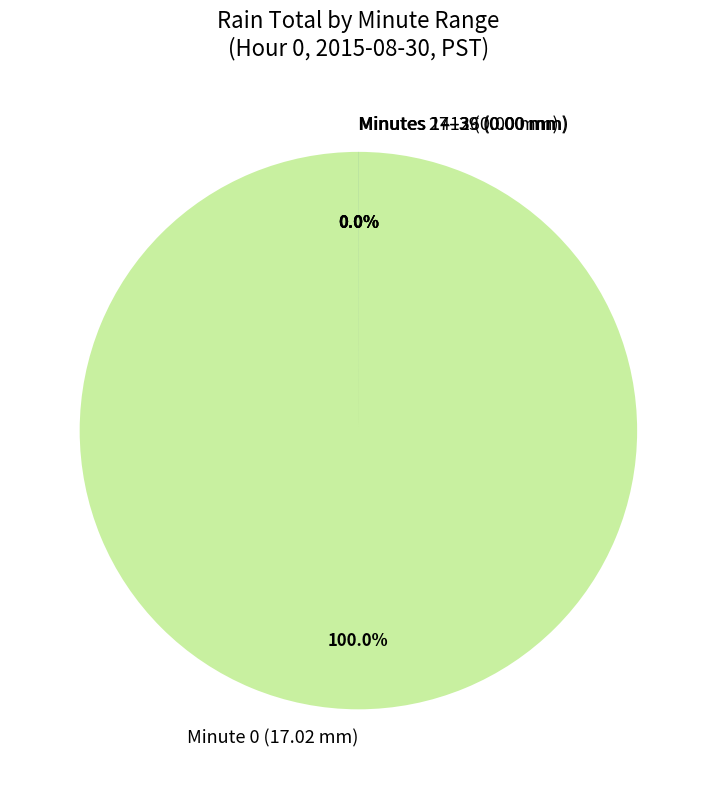

Does Minute 0 (17.02 mm) represent more than half of the total?

Yes